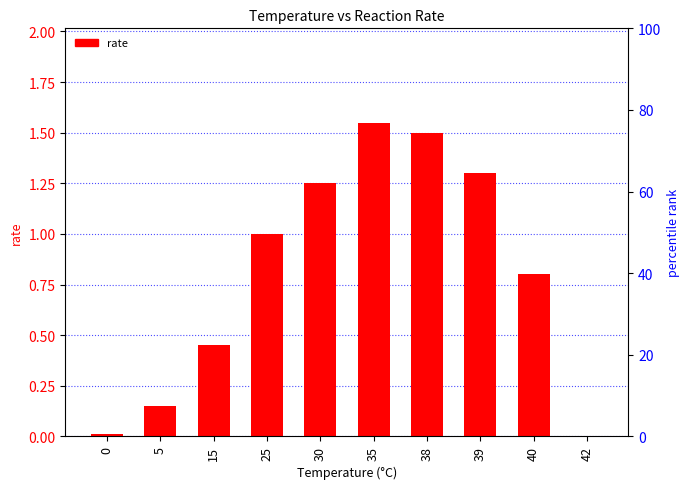

Where does the data first go above 1?

30